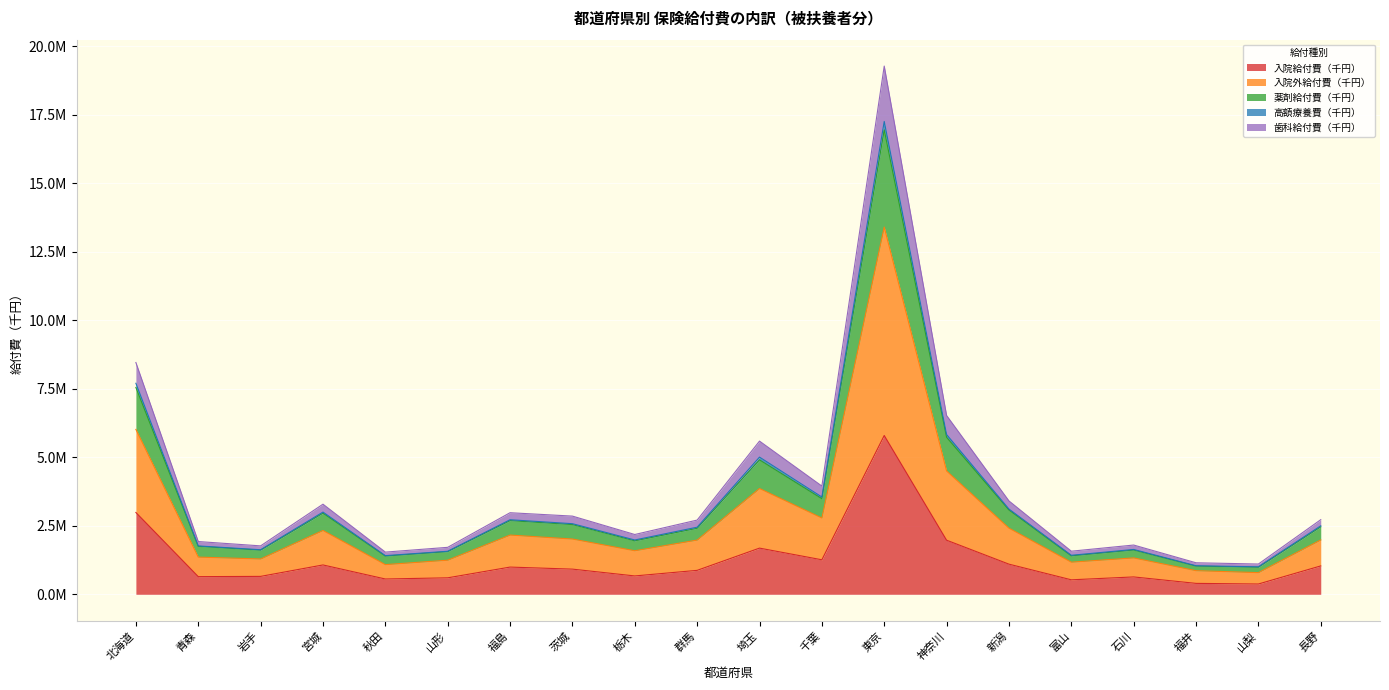

At which category does the chart reach its peak across all series?

東京